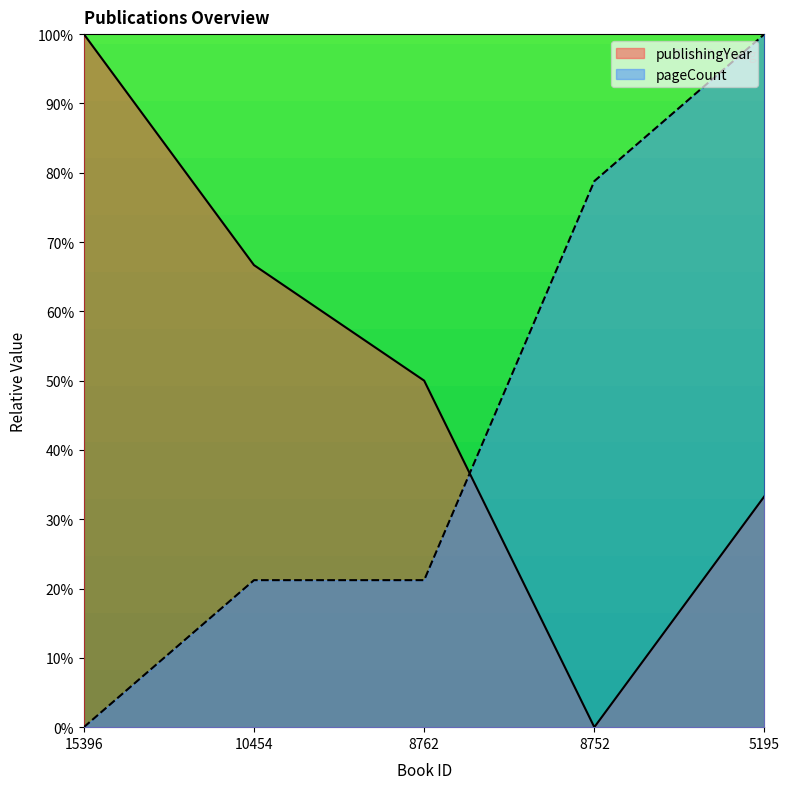

What is the value of the pageCount point at the 3rd from the left?

21.2